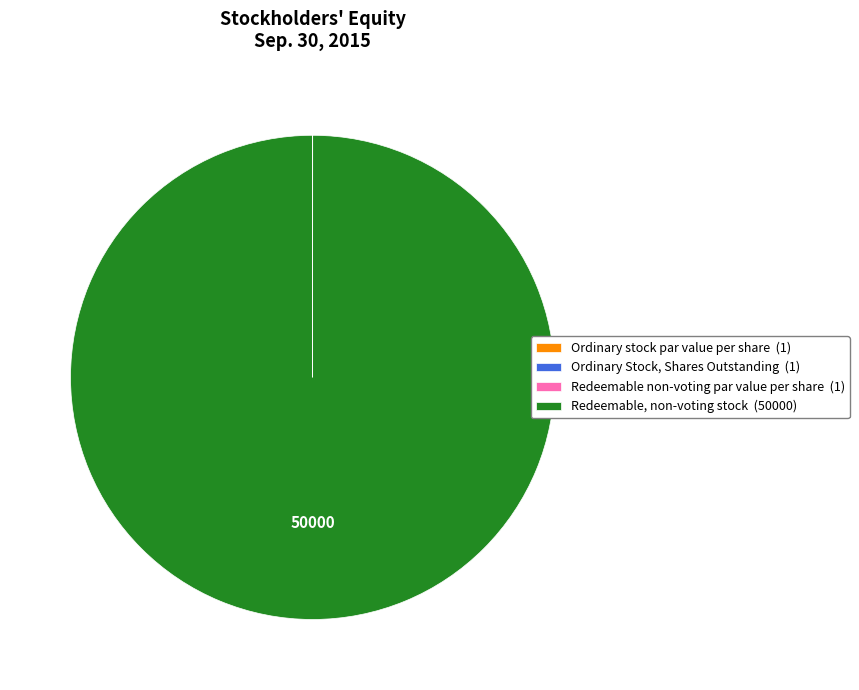

Does any single category account for the majority?

Yes